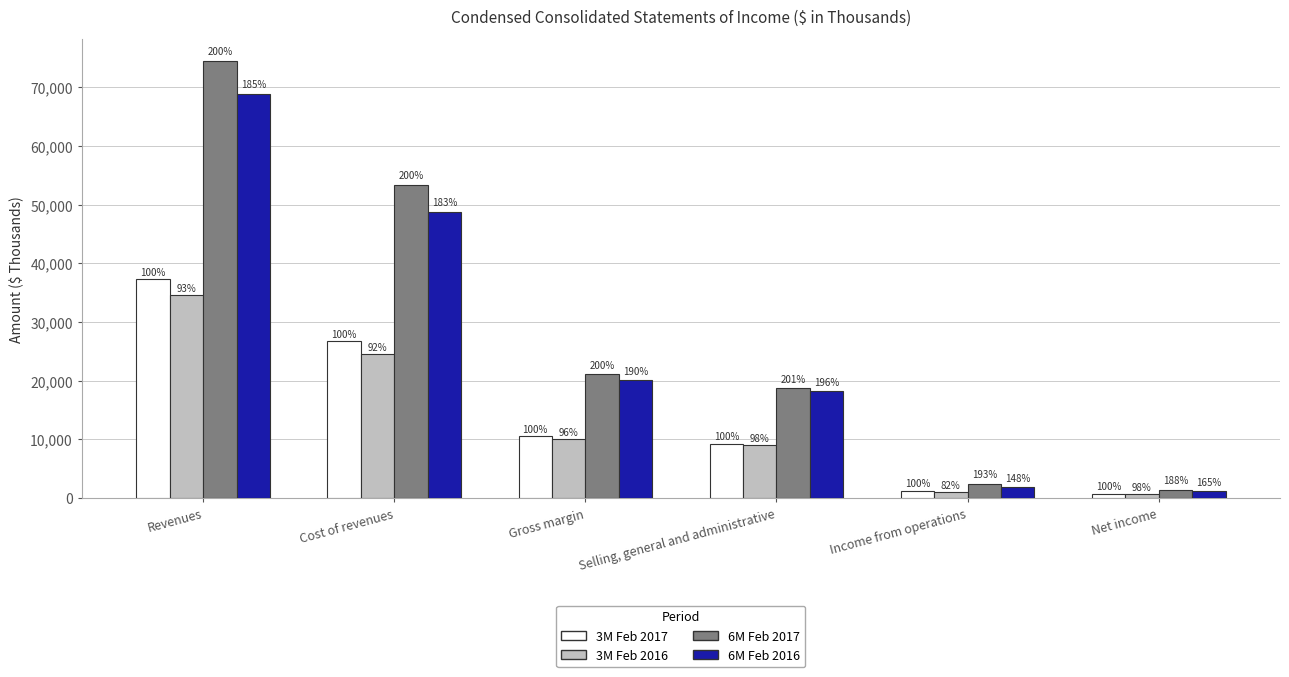

What is the total value across all series at Gross margin?

61907